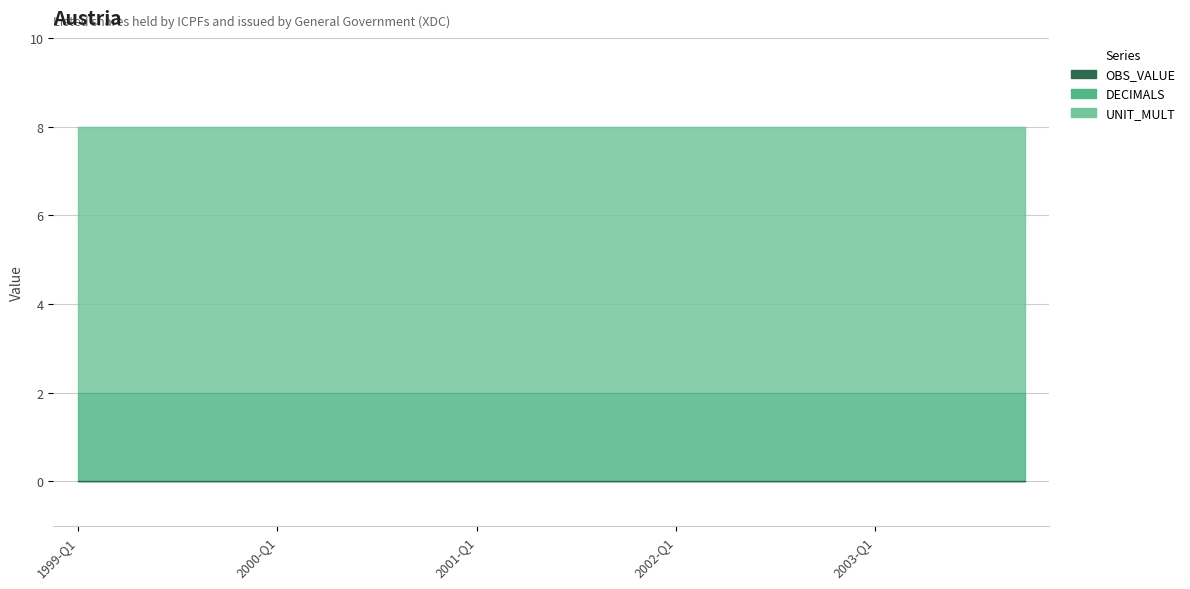

What are all the series names shown in the legend?

OBS_VALUE, DECIMALS, UNIT_MULT